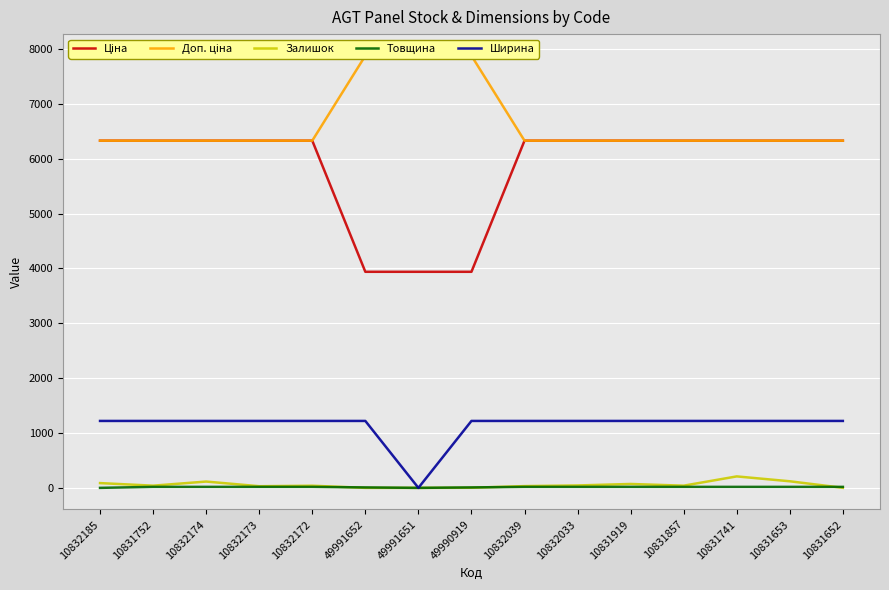

What are all the series names shown in the legend?

Ціна, Доп. ціна, Залишок, Товщина, Ширина